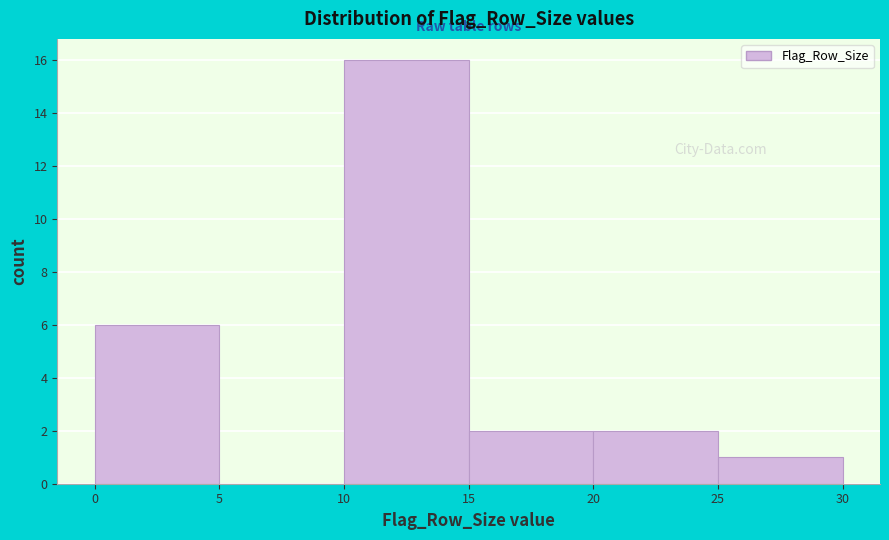

Reading left to right, transcribe this chart: for each bar, give the range it covers on the x-axis and its height. The values are not printed on the chart, so give them approximately, as read against the axis.

0 to 5: 6
5 to 10: 0
10 to 15: 16
15 to 20: 2
20 to 25: 2
25 to 30: 1